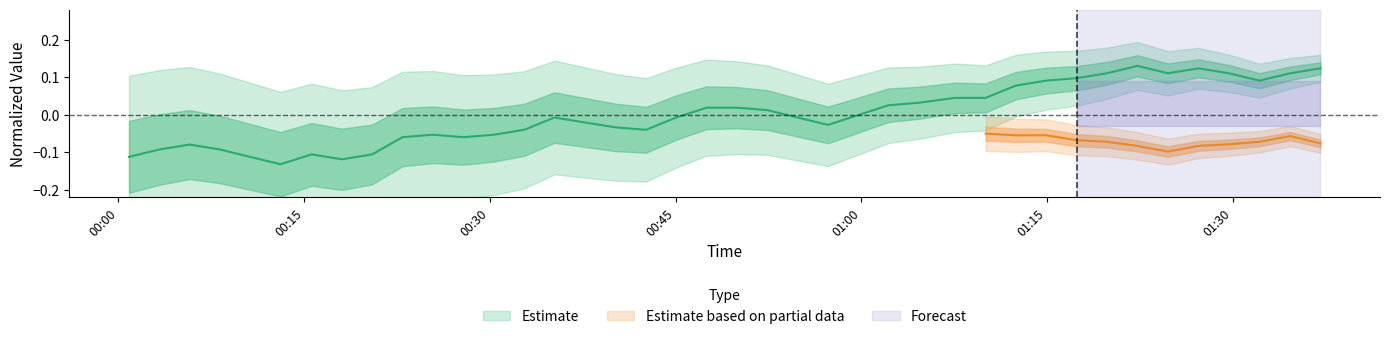

What is the difference between the second highest and minimum values?

0.3